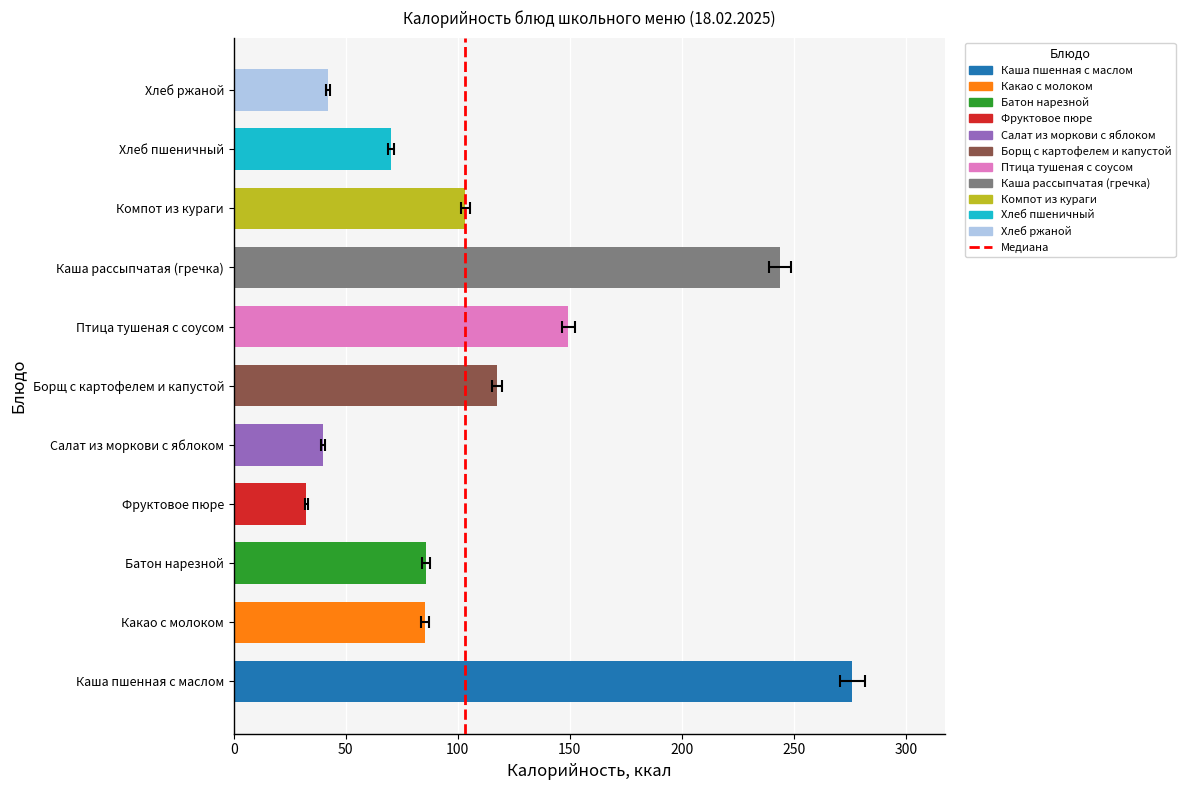

Read the value at Компот из кураги.

103.3